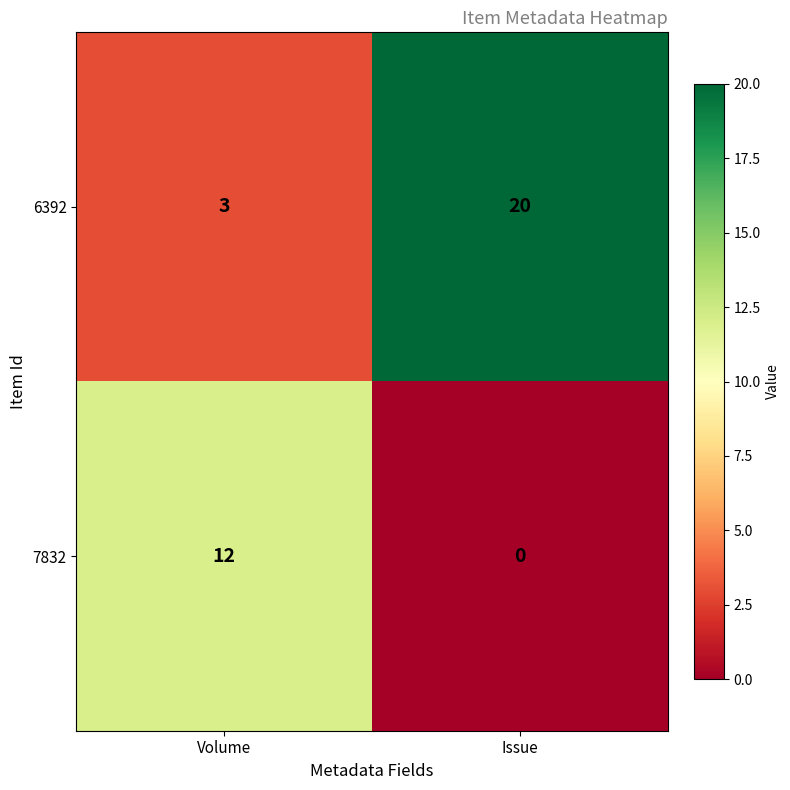

At which category is the sum across all series the highest?

Issue